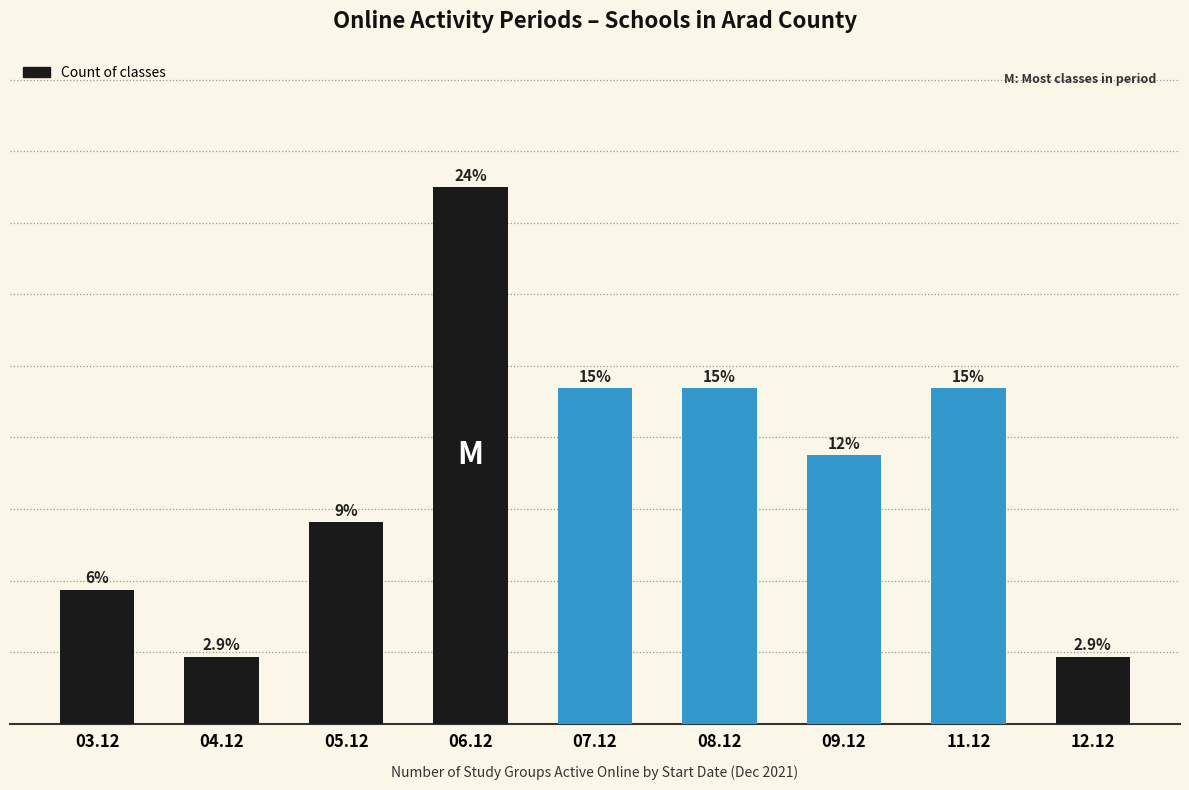

What is the sum of the values at 07.12 and 03.12?

7